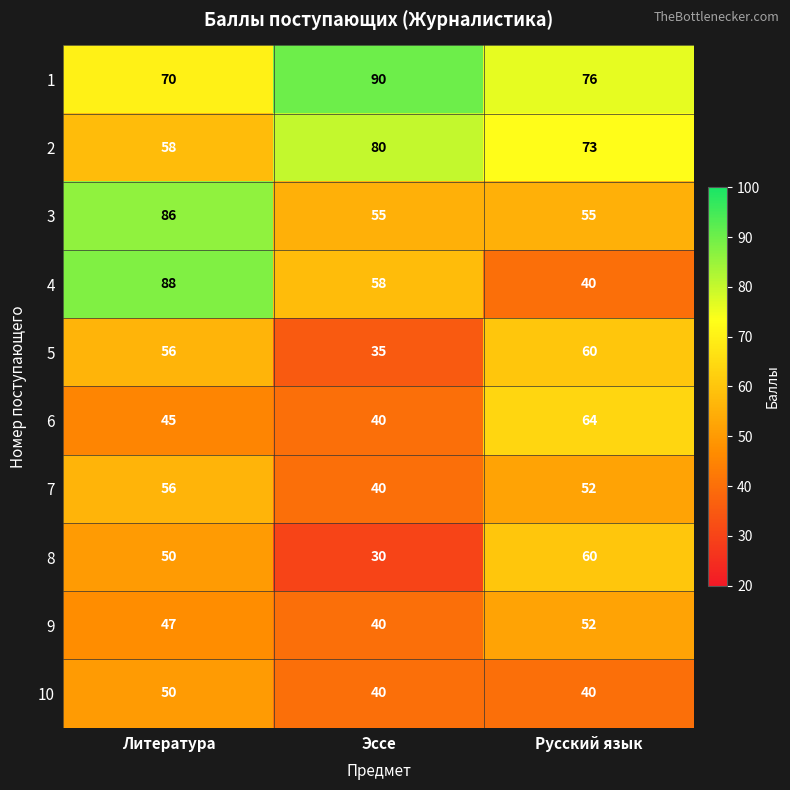

Count the 10 values in the range 40 to 50.

3